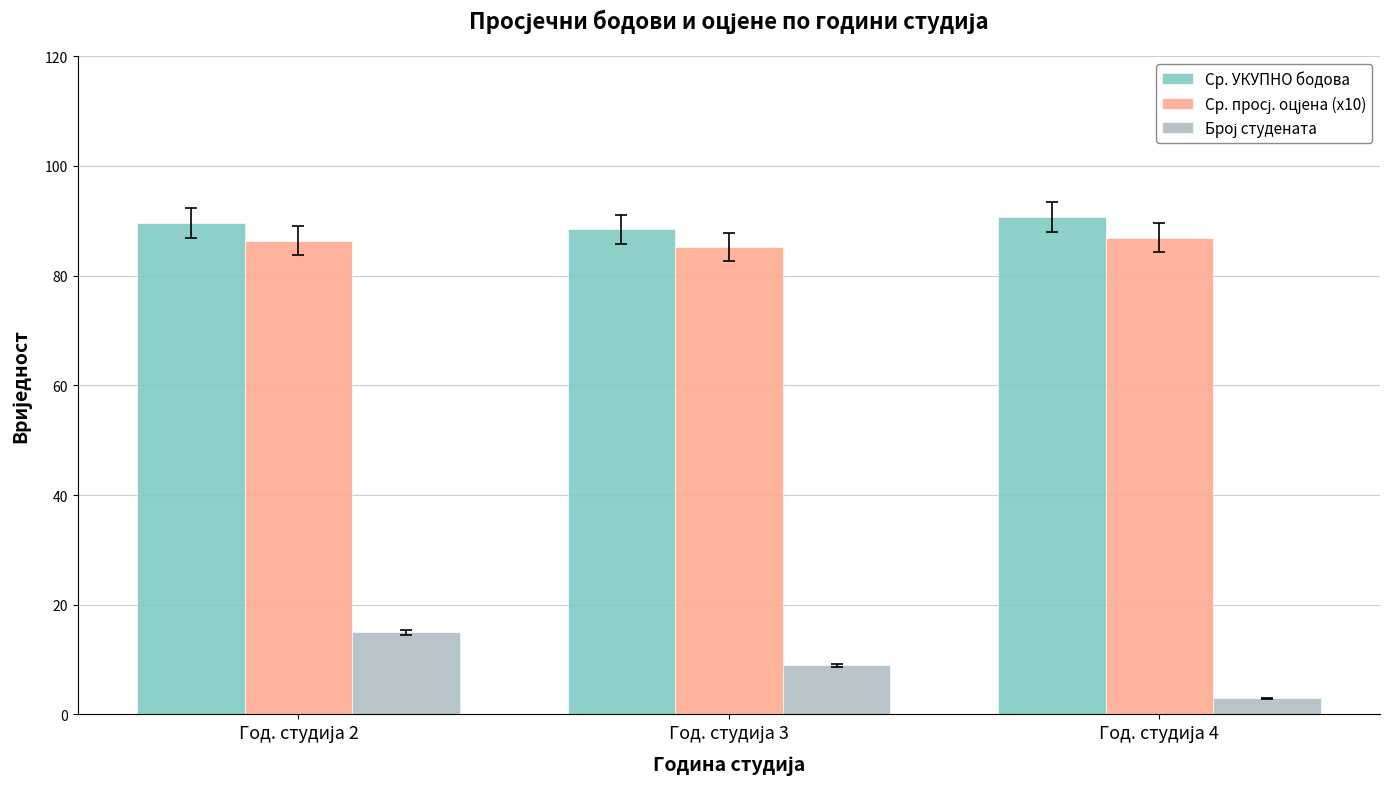

What is the maximum value shown in the chart?

90.7